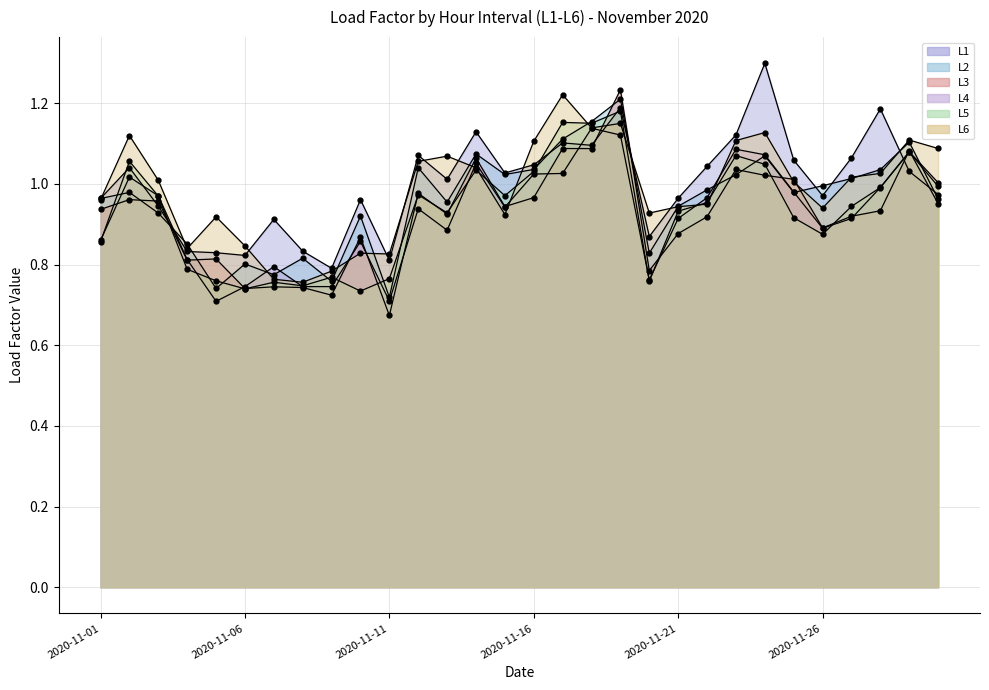

Is the value of L2 at 2020-11-26 greater than the value of L3 at 2020-11-04?

Yes